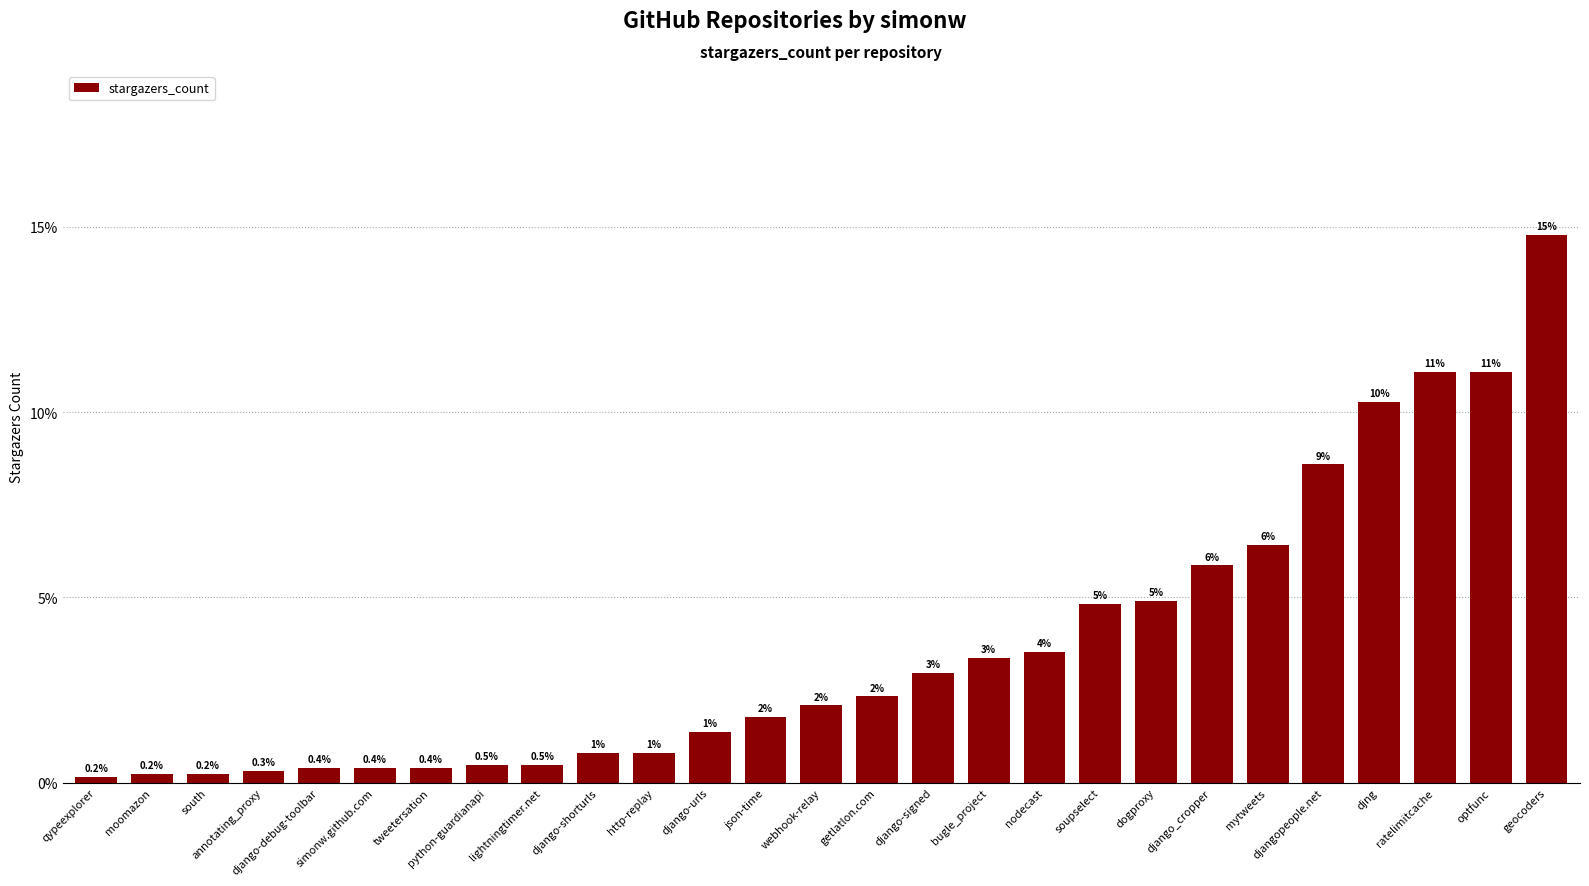

Reading right to left, what are all the values shown in this chart?

14.8	11.1	11.1	10.3	8.6	6.4	5.9	4.9	4.8	3.5	3.4	3.0	2.3	2.1	1.8	1.4	0.8	0.8	0.5	0.5	0.4	0.4	0.4	0.3	0.2	0.2	0.2